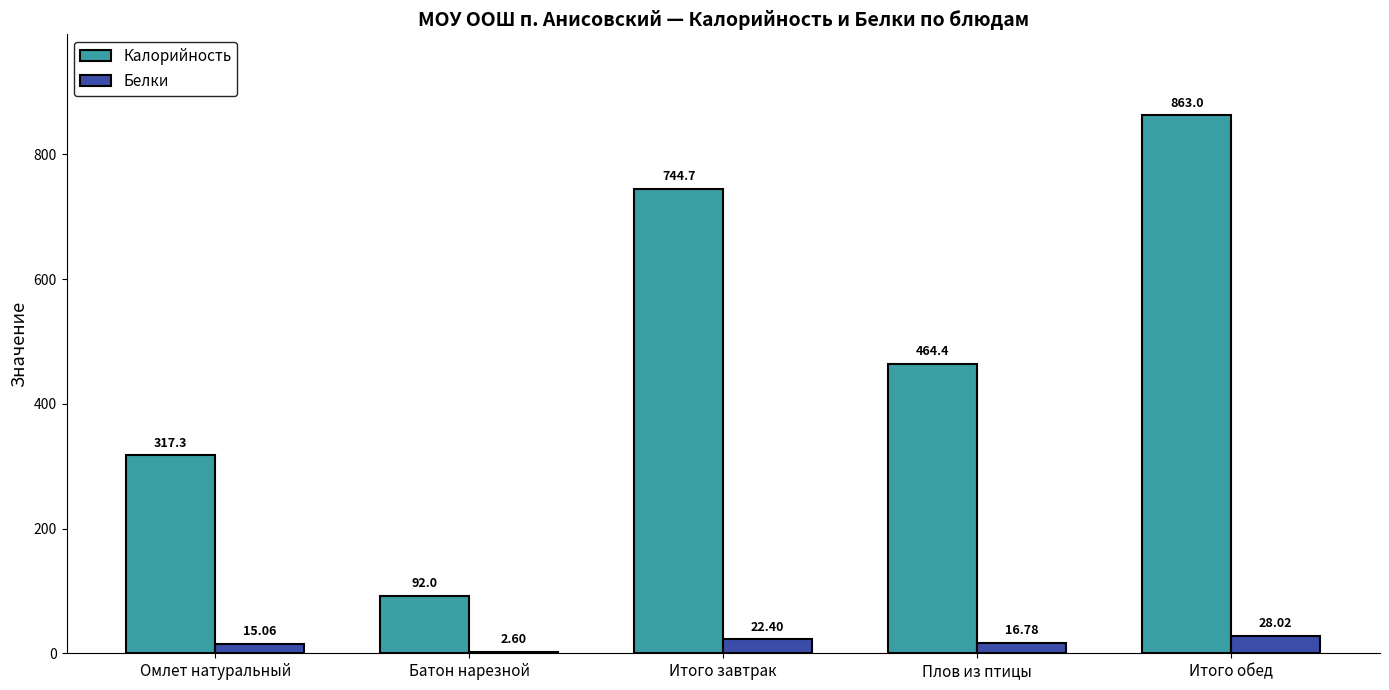

Are the bars horizontal?

No